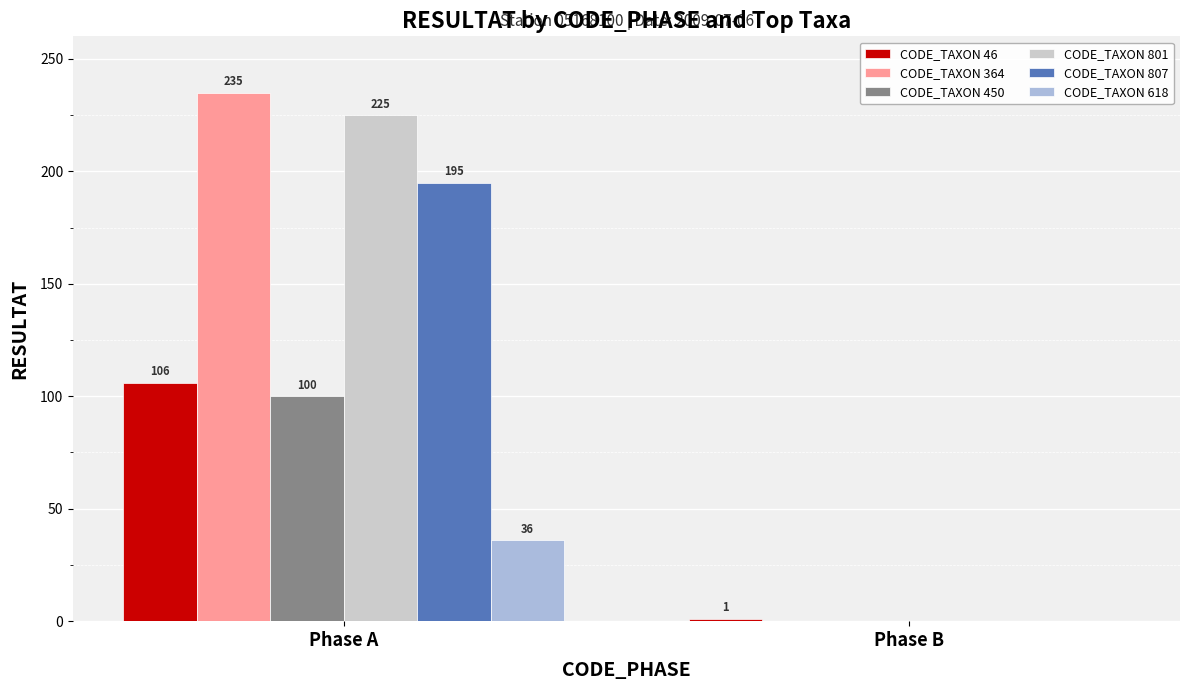

What is the difference between the CODE_TAXON 801 values at Phase B and Phase A?

225